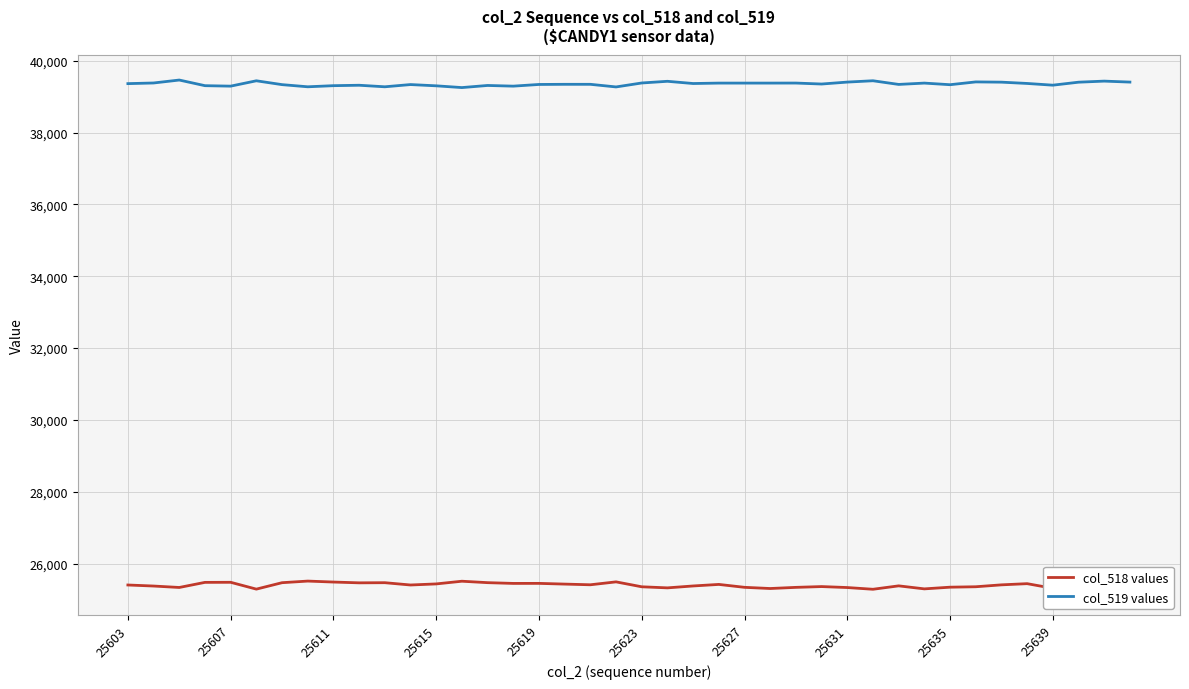

True or false: col_519 values has a value of 39379 at 25627.

True